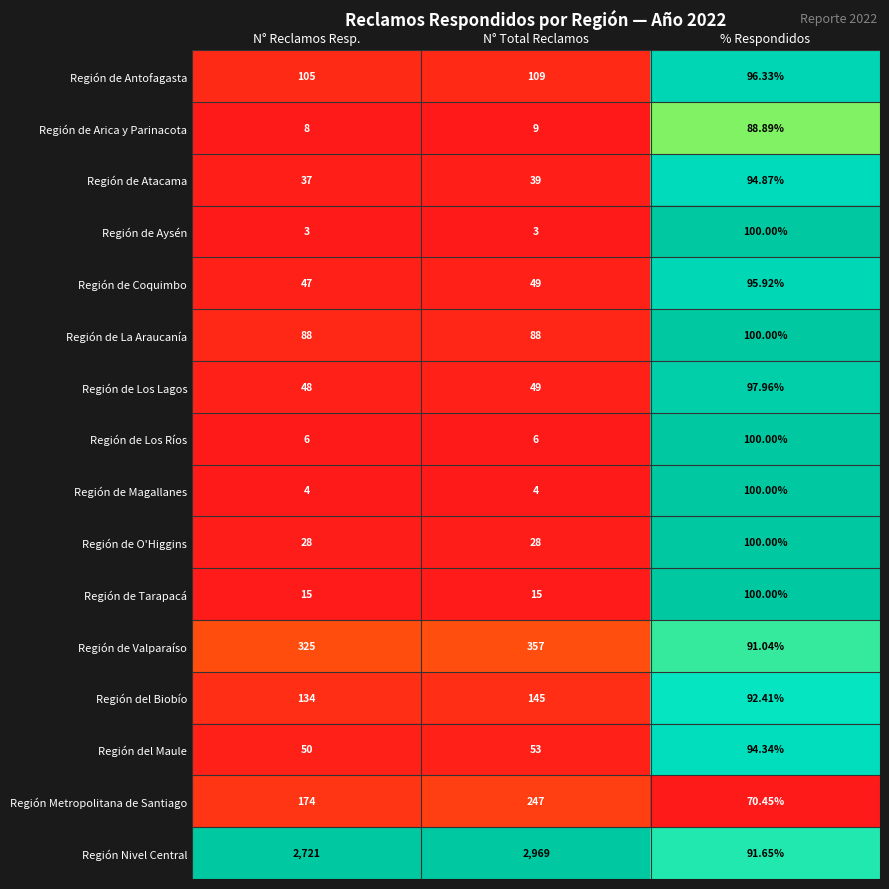

Which label corresponds to the largest value in the chart?

N° Total Reclamos